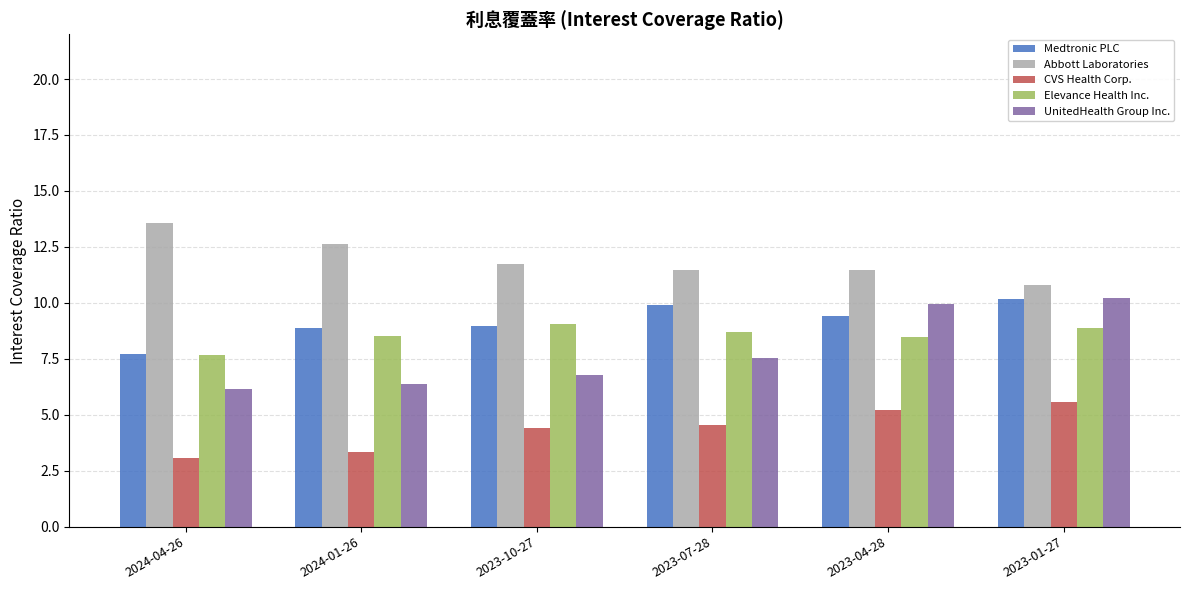

What is the greatest value displayed?

13.6